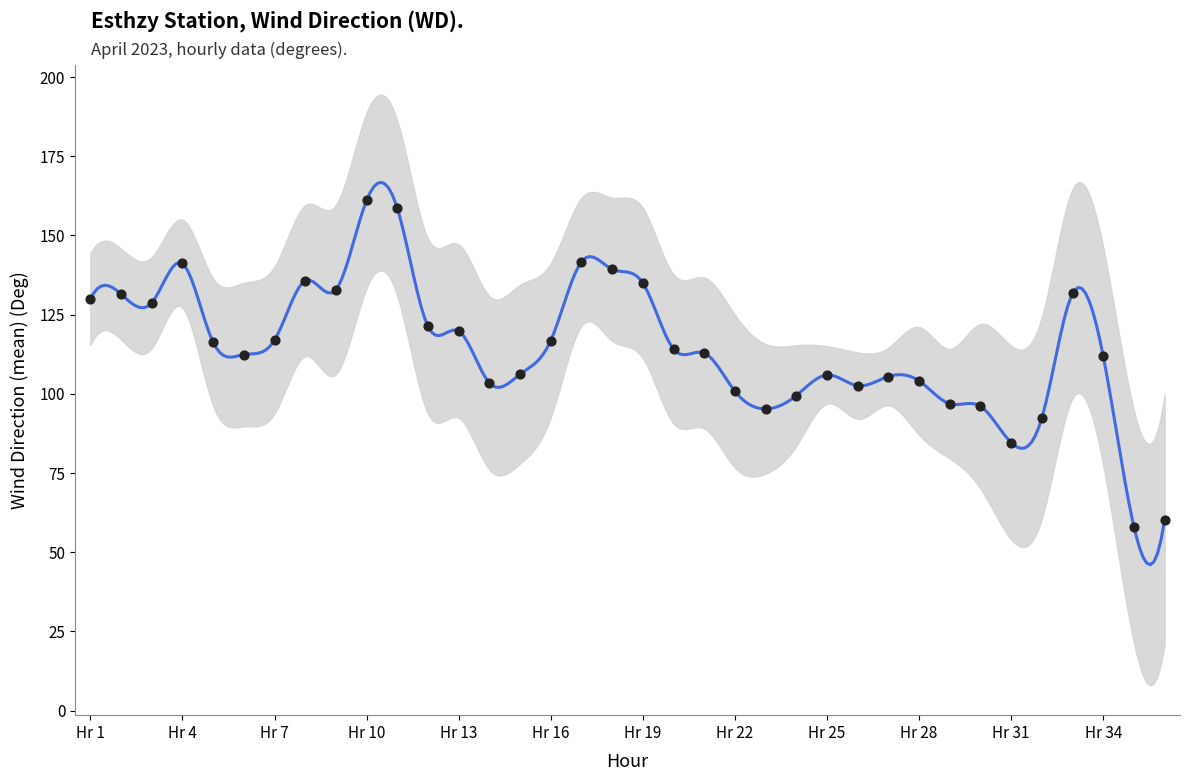

What is the change in value from 2023/04/01 10:00 to 2023/04/02 00:00?

-61.6